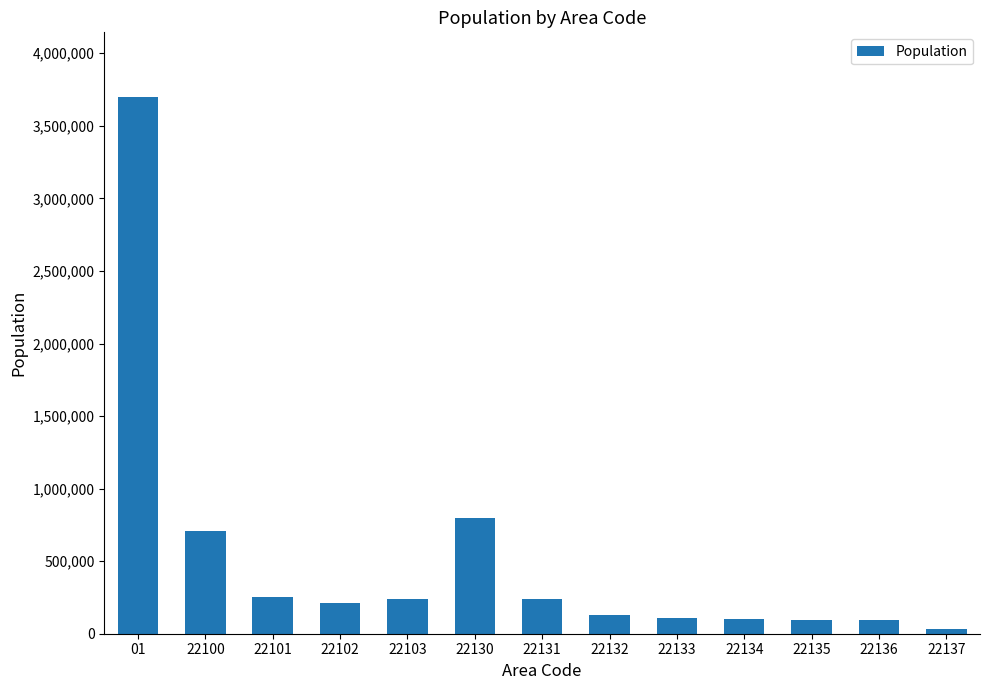

Between 22131 and 22134, which is larger?

22131